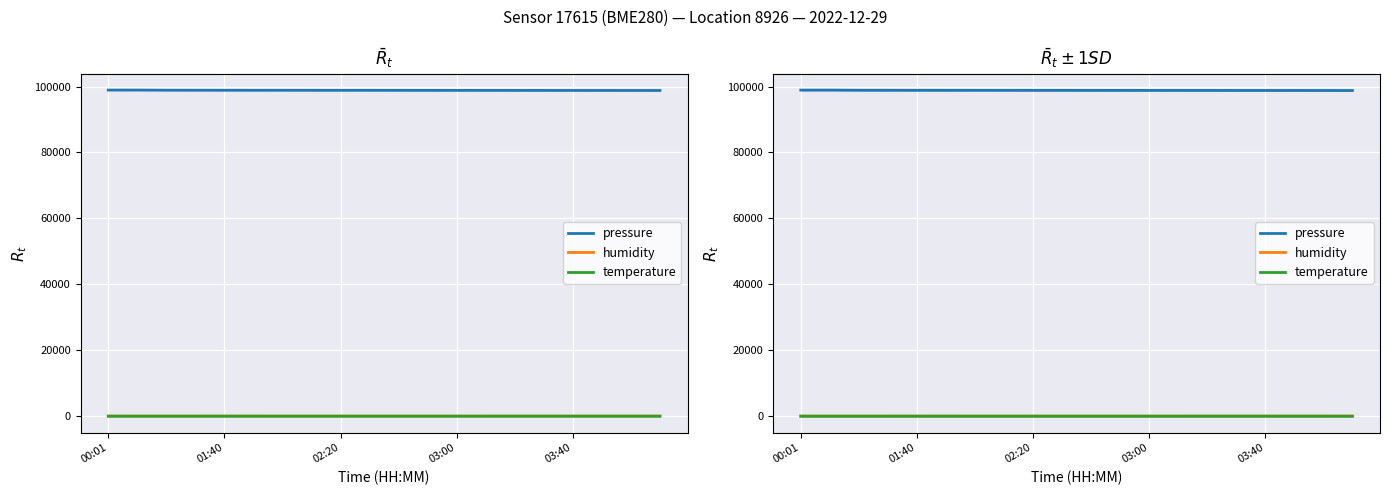

Rank the series at 17 from lowest to highest value.

temperature, humidity, pressure